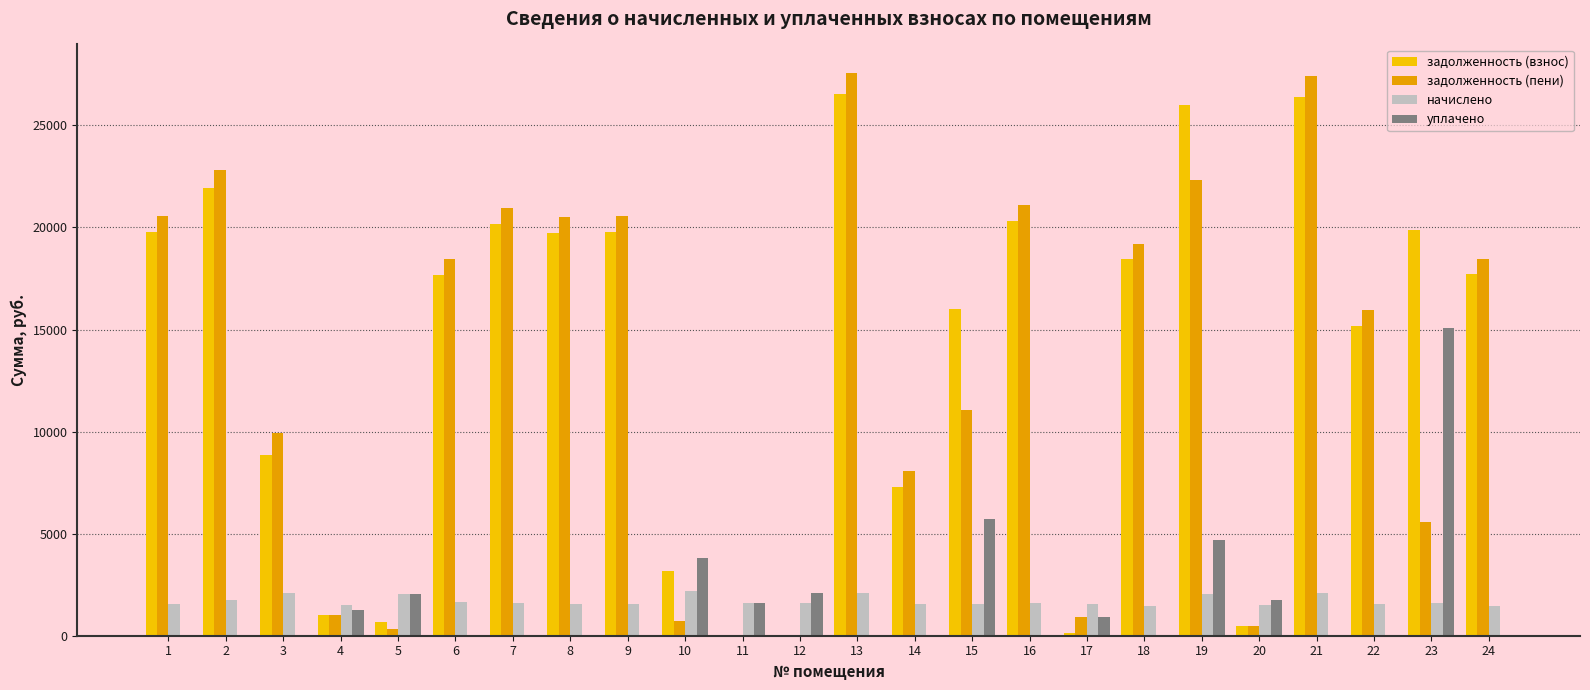

What is the total value across all series at 3?

20886.5